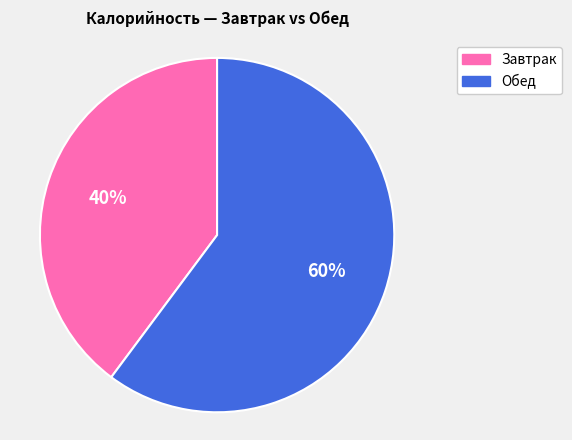

To the nearest percent, what percentage of the pie is 40%?

40%